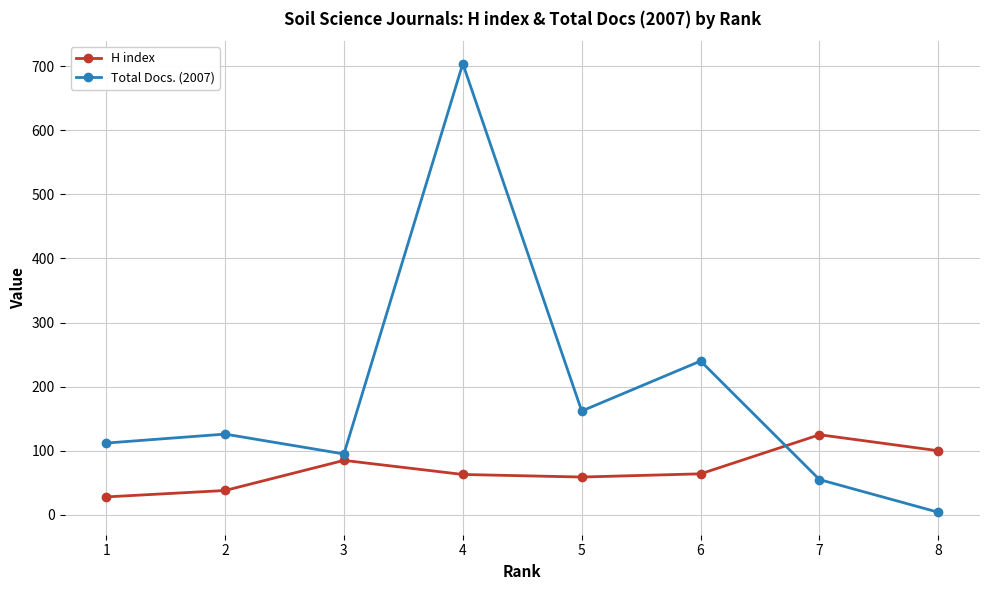

True or false: Total Docs. (2007) and H index cross at least once.

True